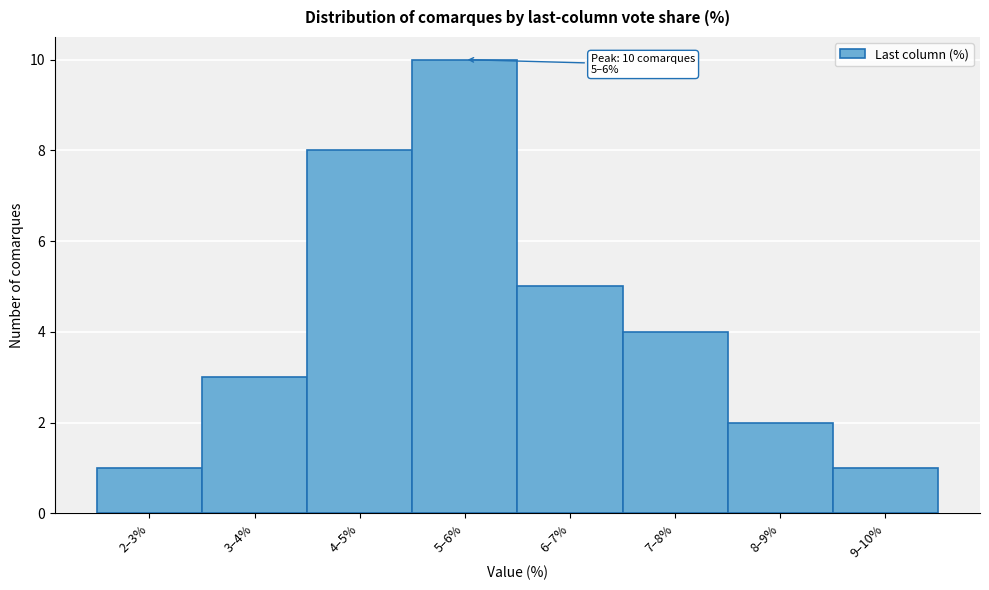

Reading left to right, list all the values displayed in this chart.

1	3	8	10	5	4	2	1